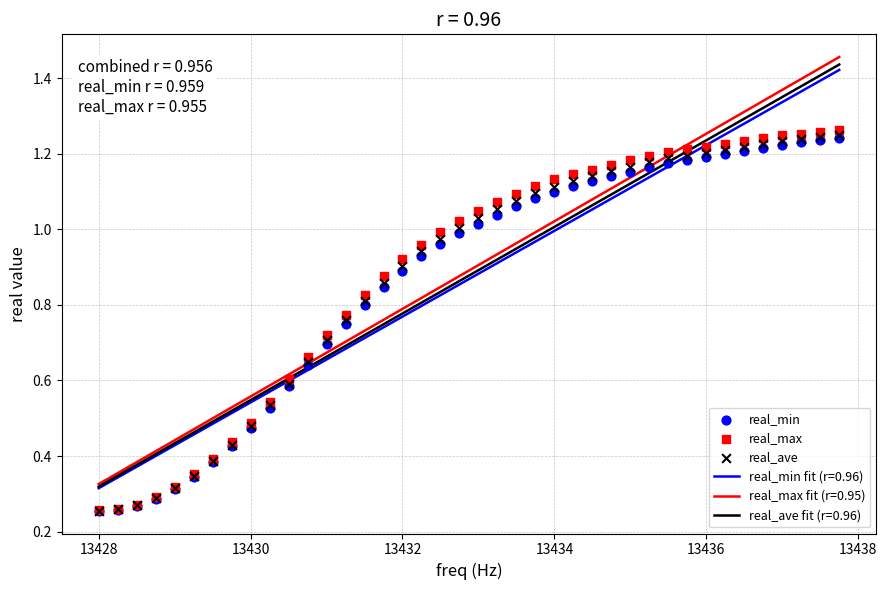

Which series reaches the maximum Y coordinate?

real_max